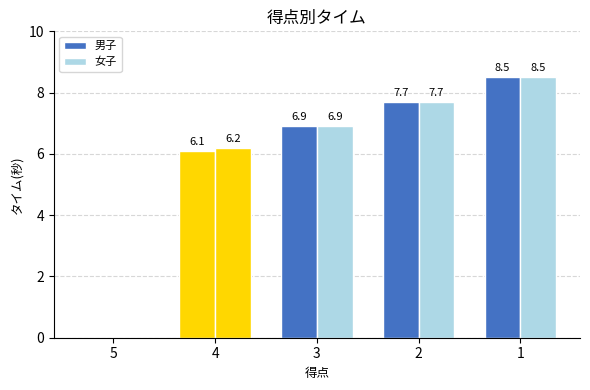

Between 4 and 3, which series saw the biggest shift?

男子